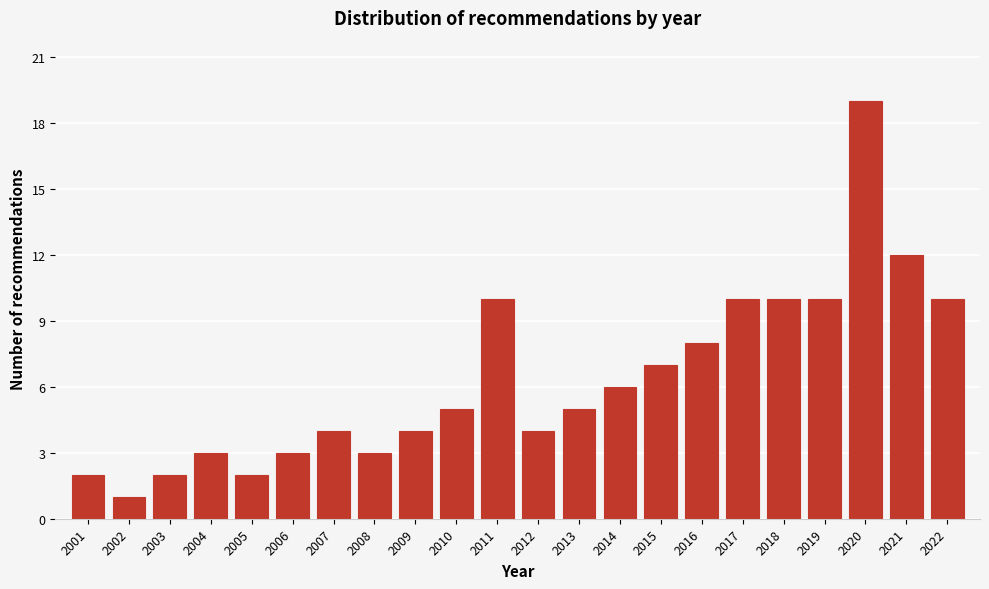

Reading left to right, what are all the values shown in this chart?

2	1	2	3	2	3	4	3	4	5	10	4	5	6	7	8	10	10	10	19	12	10